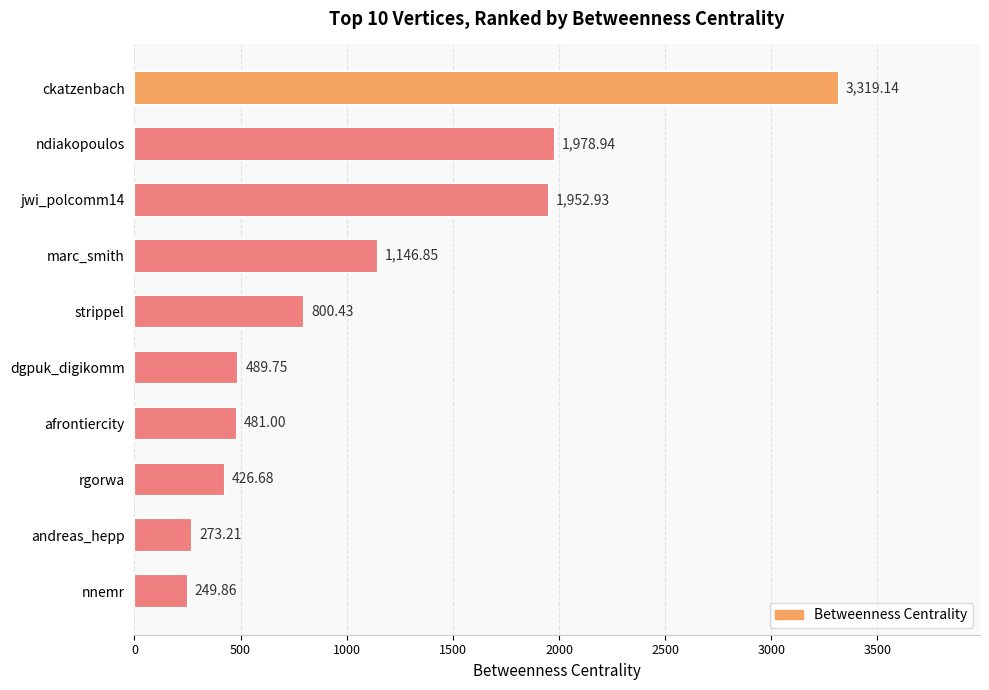

At which category does the chart reach its peak across all series?

ckatzenbach